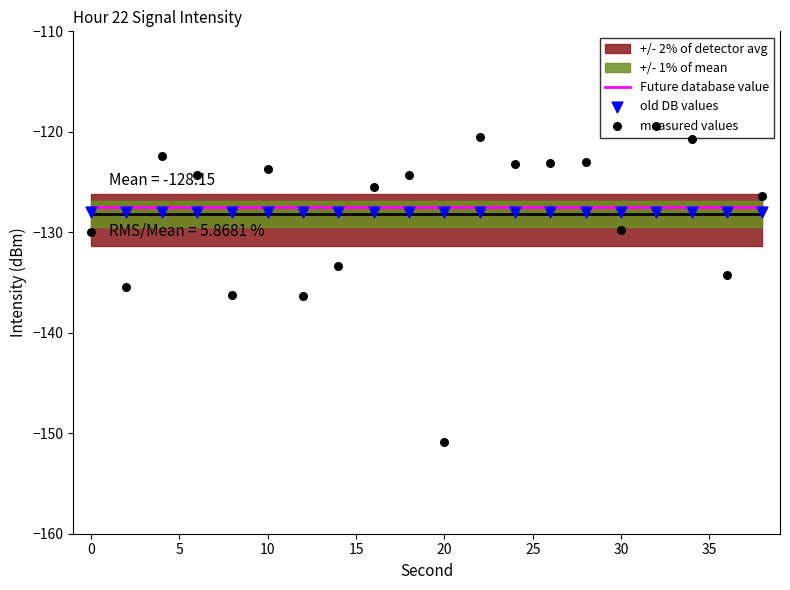

Is the value of old DB values at −5 greater than the value of Future database value at 14?

No